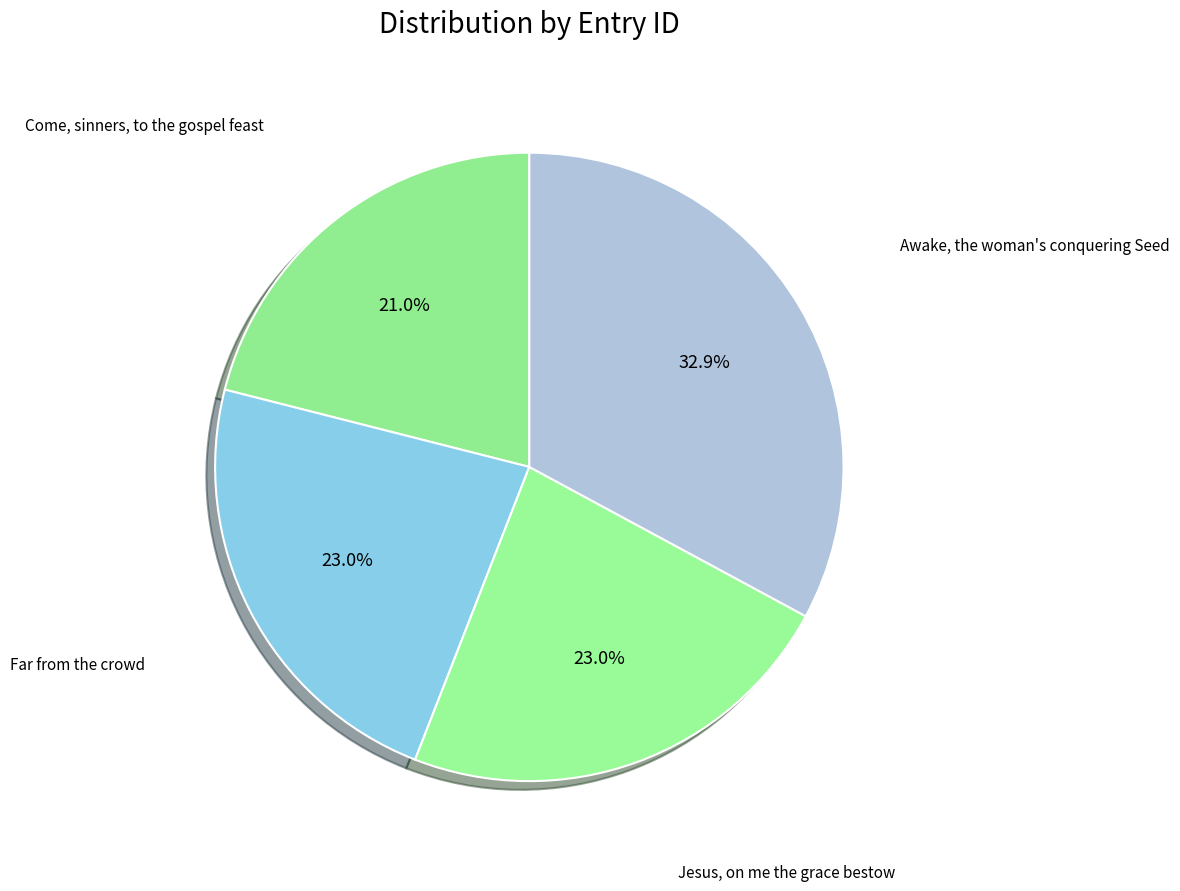

How many segments does this pie chart have?

4